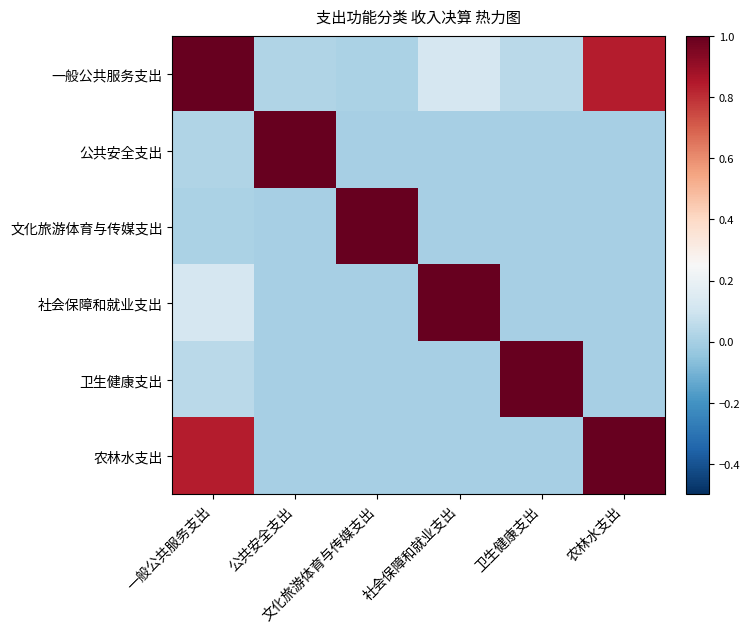

What is the difference between the highest and lowest values at 农林水支出?

1.0